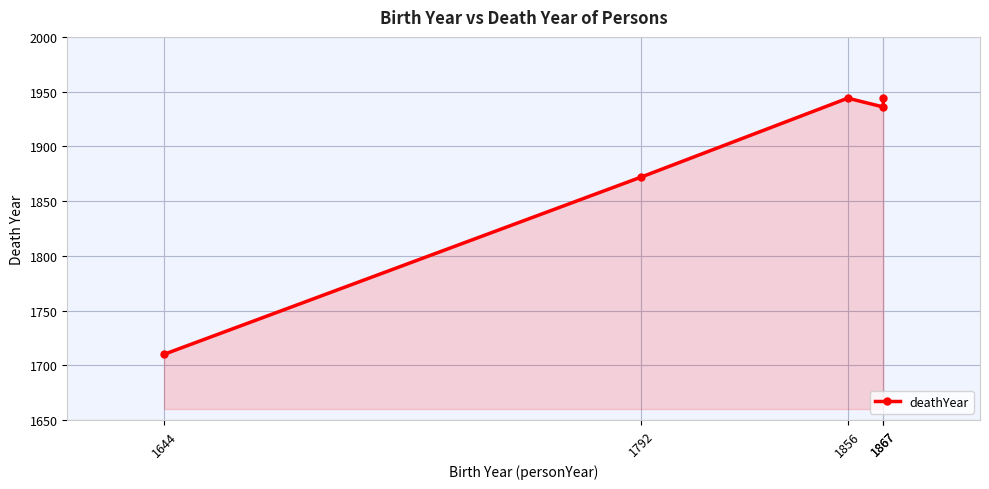

What is the change in value from 1792 to 1867?

+72